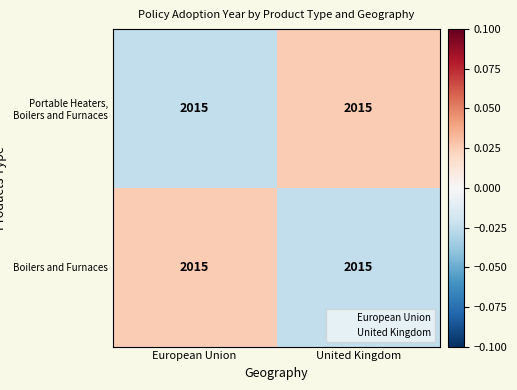

List the labels in order of Boilers and Furnaces value, largest first.

European Union, United Kingdom